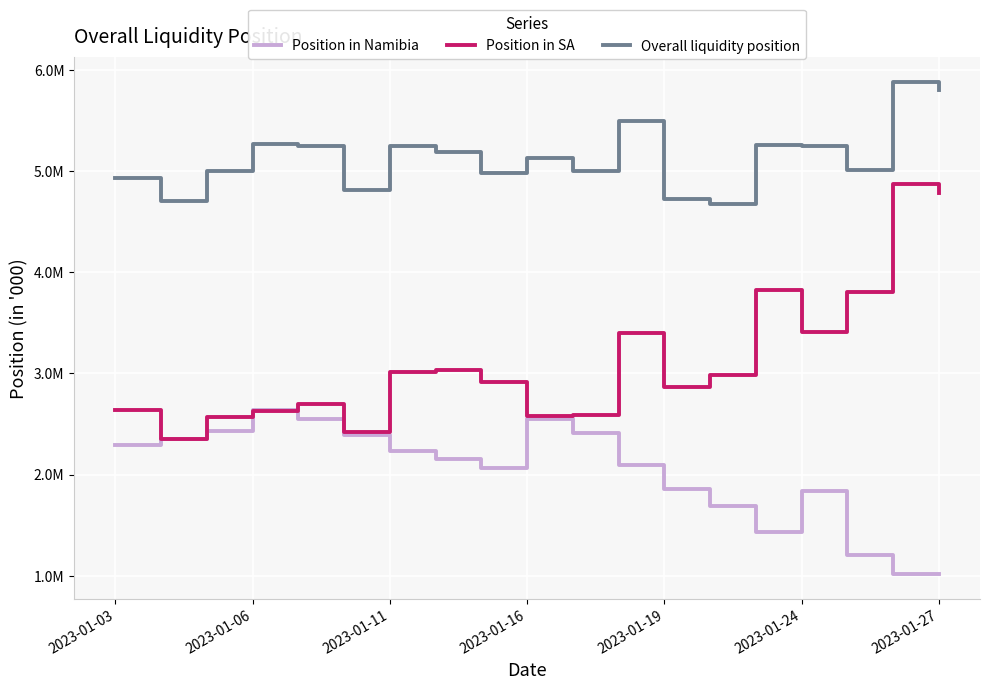

Where does the Position in Namibia series first go above 2150578?

2023-01-03